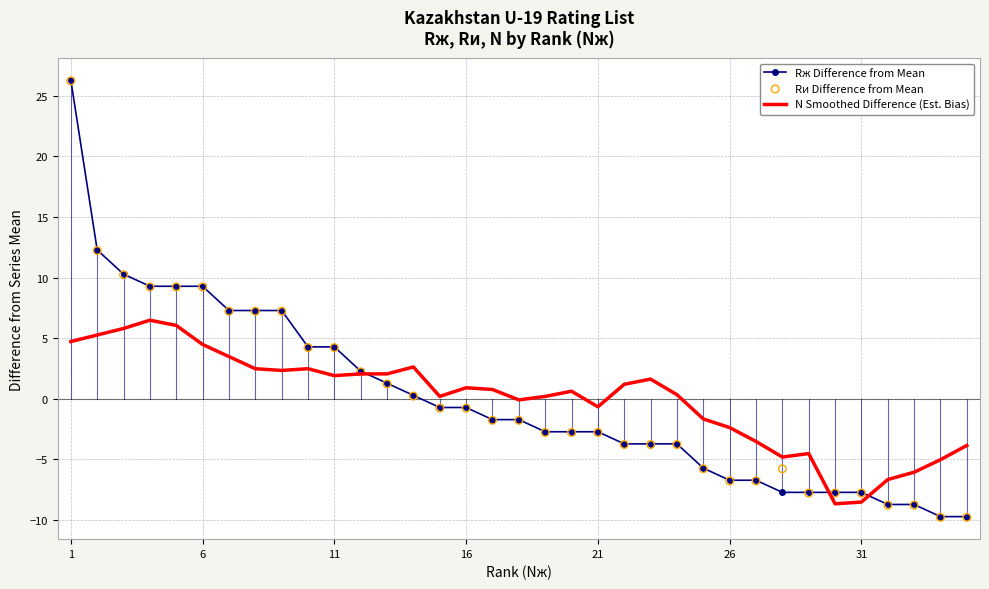

Which series reaches the minimum Y coordinate?

Rи Difference from Mean